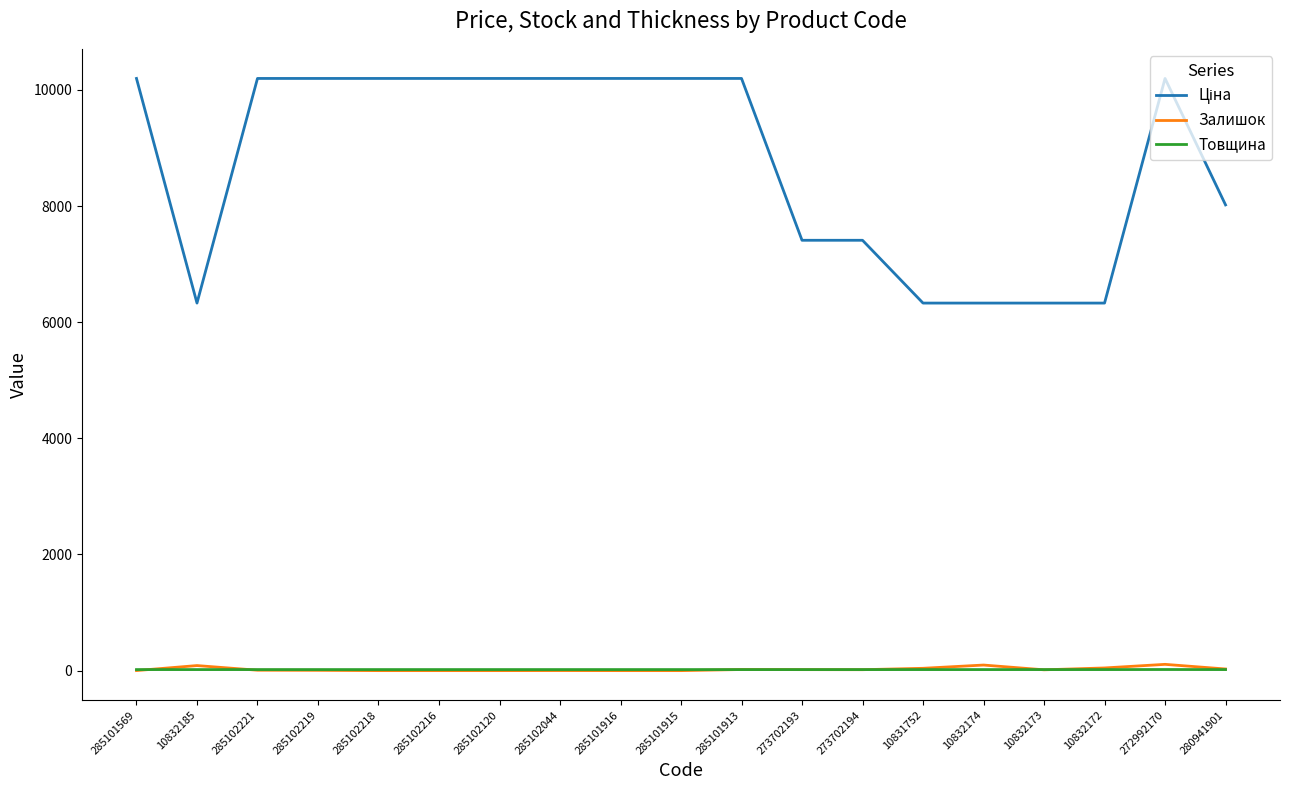

True or false: Залишок has a value of 0.0 at 285101916.

True